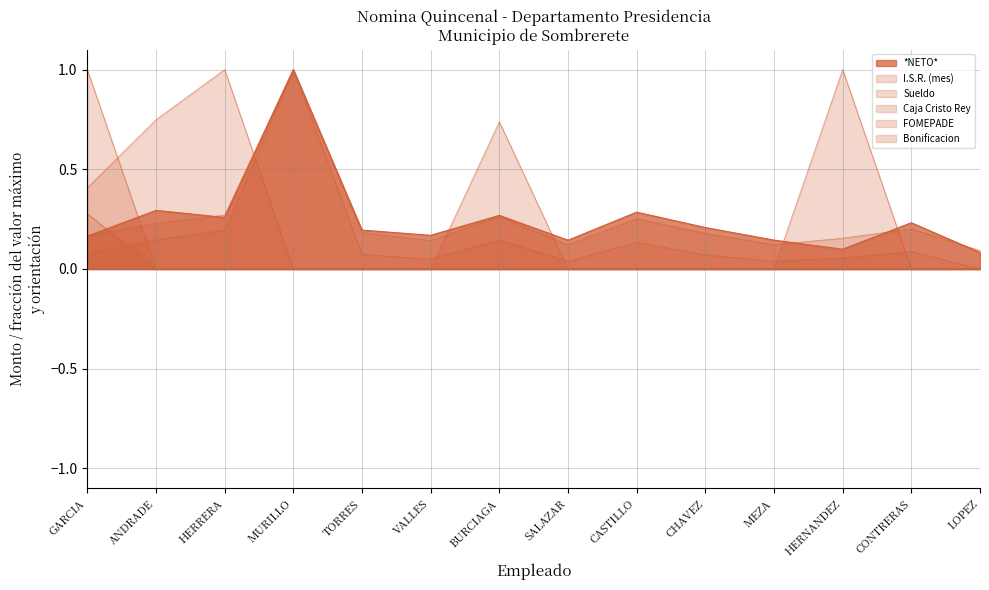

The I.S.R. (mes) series shows 0.3 at BURCIAGA. True or false?

False